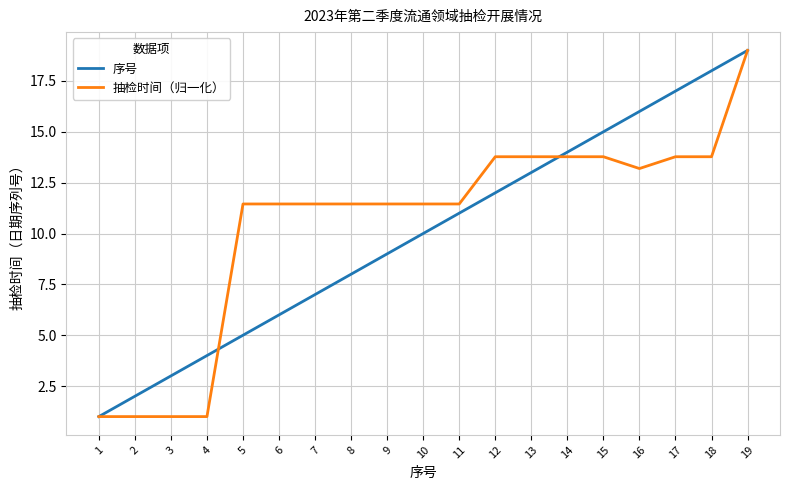

Is the value of 抽检时间（归一化） at 15 greater than the value of 序号 at 9?

Yes